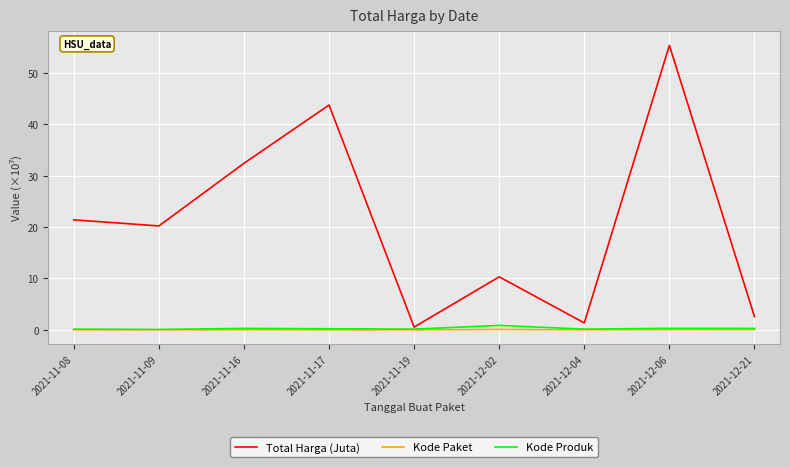

Which label corresponds to the largest value in the chart?

2021-12-06